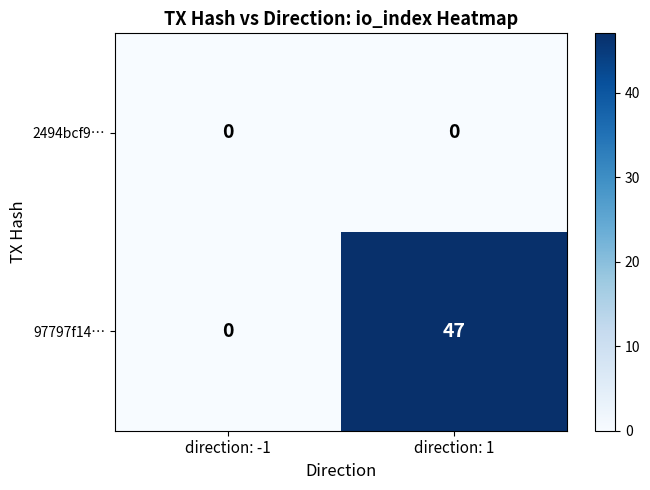

At how many categories does at least one series exceed 19?

1